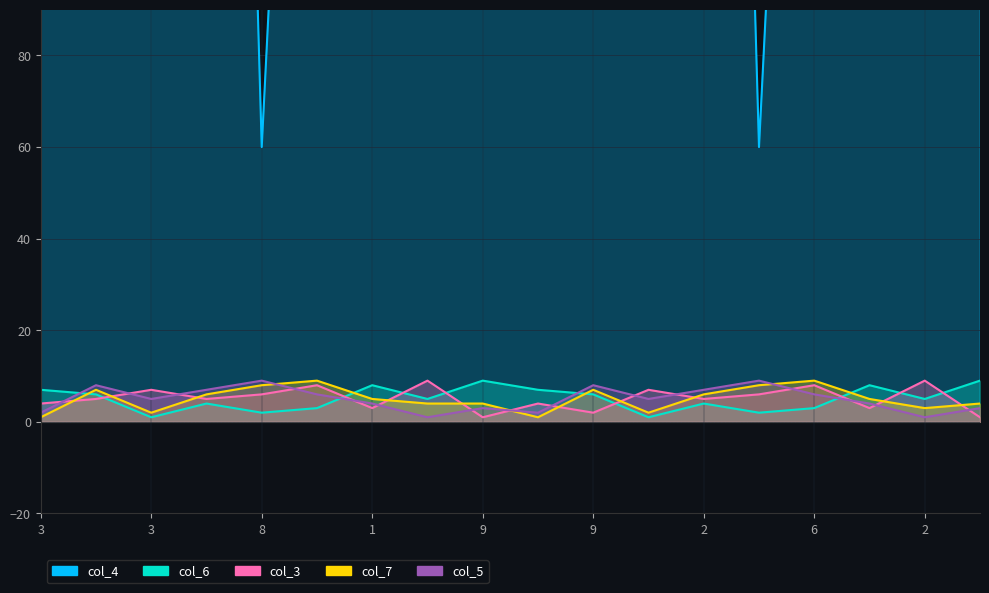

Reading left to right, extract all data points from this chart.

col_4: 240	180	240	480	60	300	420	360	120	540	180	240	480	60	300	420	360	120
col_6: 7	6	1	4	2	3	8	5	9	7	6	1	4	2	3	8	5	9
col_3: 4	5	7	5	6	8	3	9	1	4	2	7	5	6	8	3	9	1
col_7: 1	7	2	6	8	9	5	4	4	1	7	2	6	8	9	5	3	4
col_5: 2	8	5	7	9	6	4	1	3	2	8	5	7	9	6	4	1	3